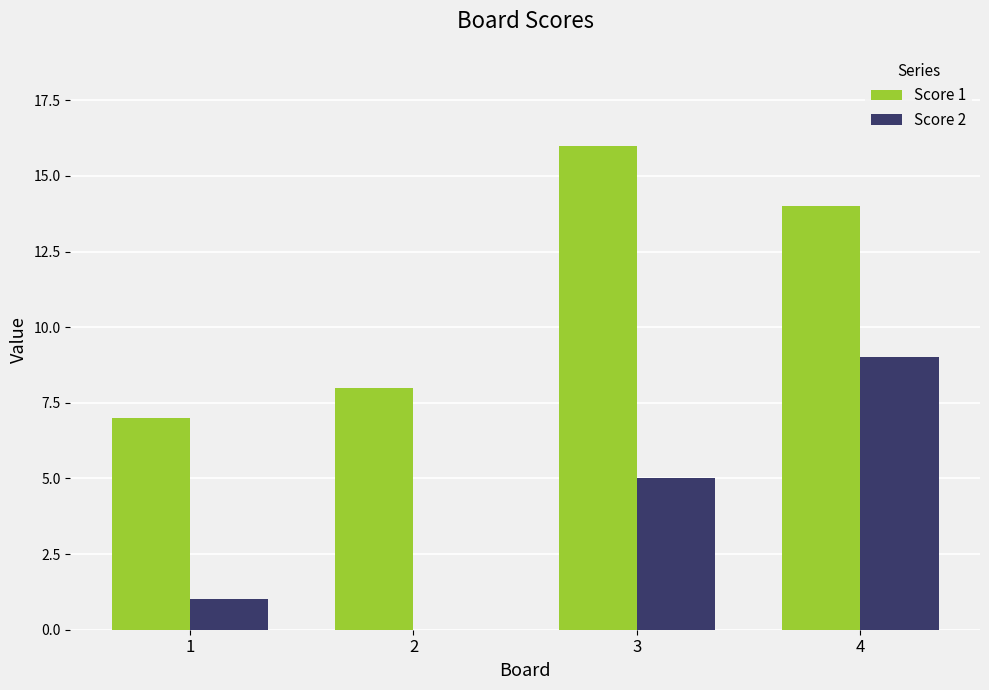

Reading left to right, what are all the values shown in this chart?

Score 1: 1=7	2=8	3=16	4=14
Score 2: 1=1	2=0	3=5	4=9